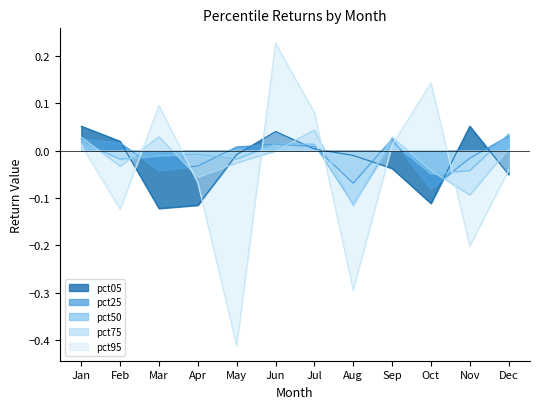

What is the value of the pct25 point at the 8th from the left?

-0.1